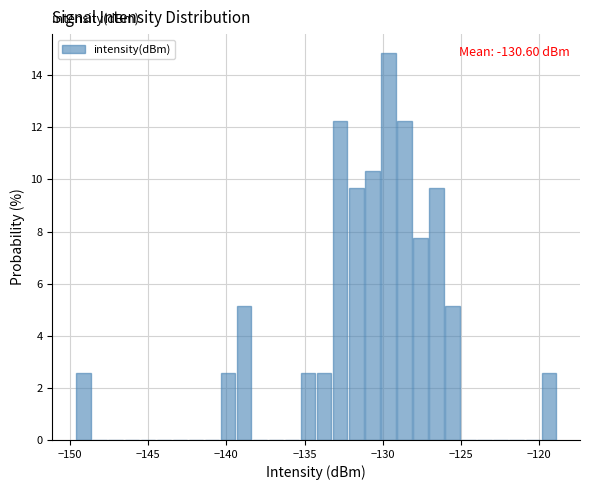

Around what value on the x-axis is the tallest bar? Give the approximate position of its centre, as read against the axis.

-129.5